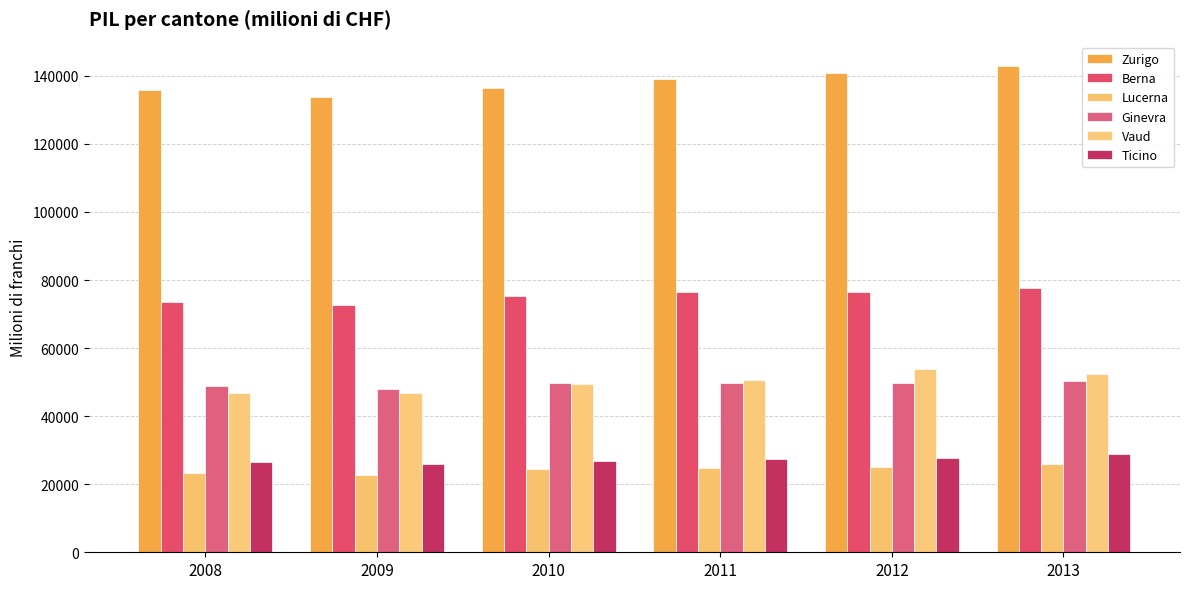

List the series in order of their peak value, highest first.

Zurigo, Berna, Vaud, Ginevra, Ticino, Lucerna